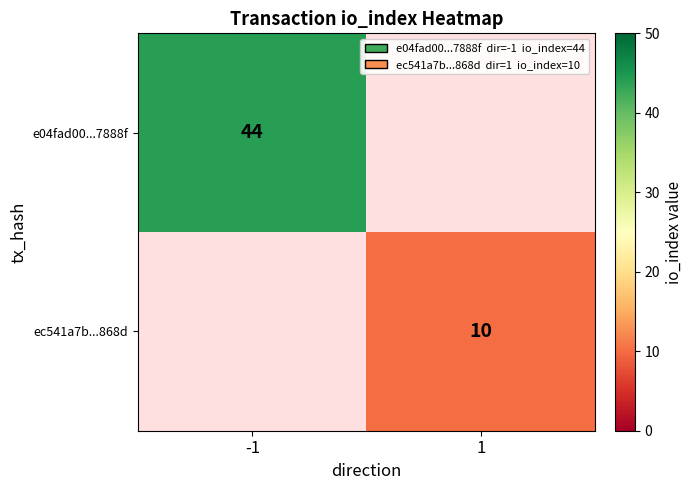

Is it true that e04fad00...7888f equals 44 at -1?

True